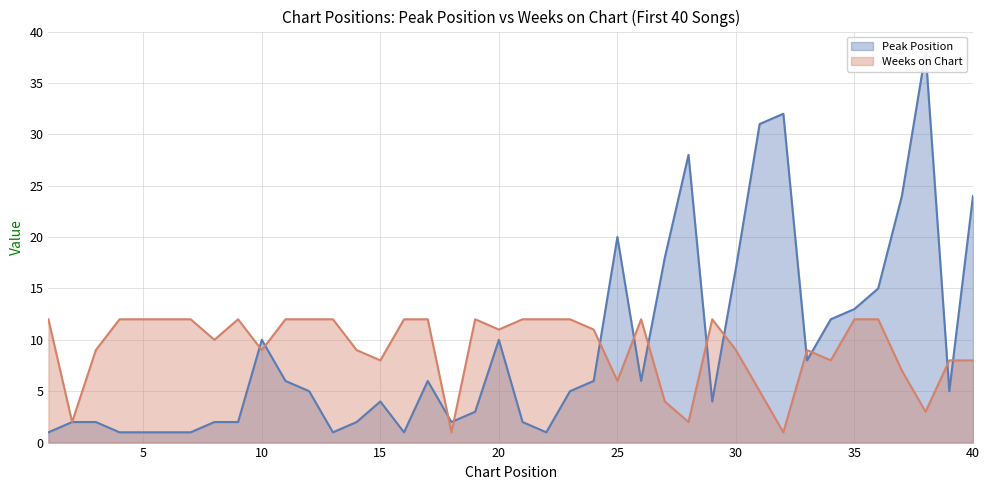

The value of Weeks on Chart at 18 is 0. True or false?

False